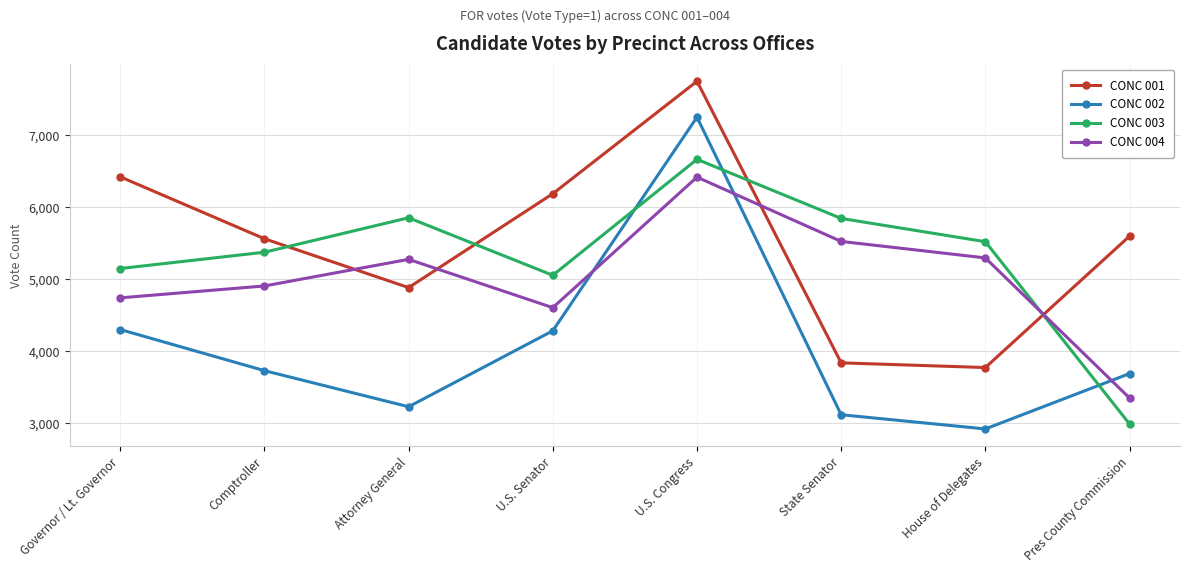

What are all the series names shown in the legend?

CONC 001, CONC 002, CONC 003, CONC 004